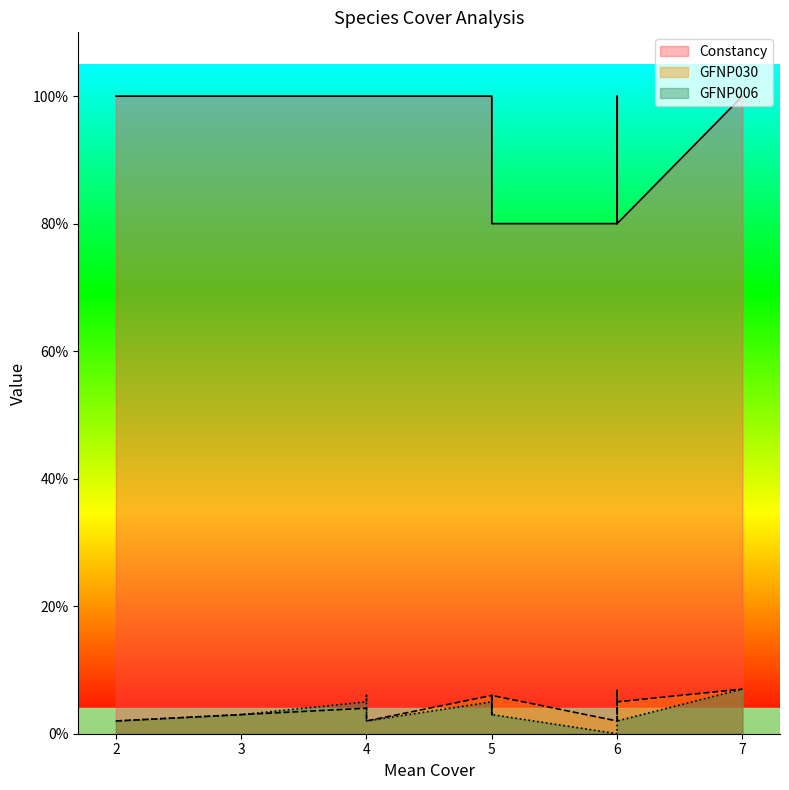

Is the value of GFNP030 at 5 greater than the value of Constancy at 2?

No